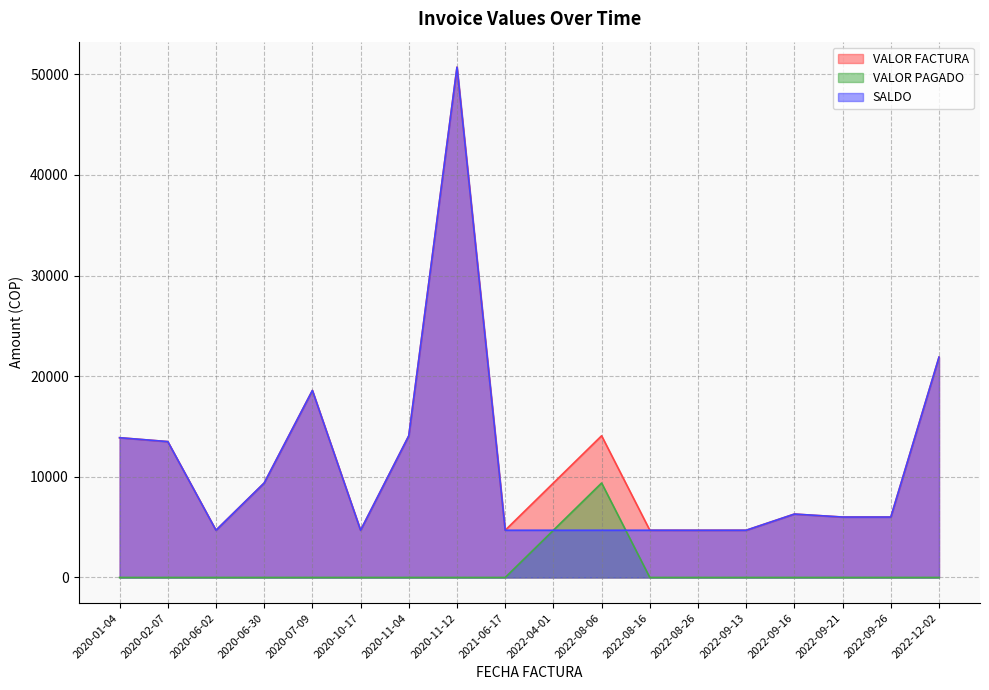

What is the value of the VALOR FACTURA point at the 13th from the left?

4690